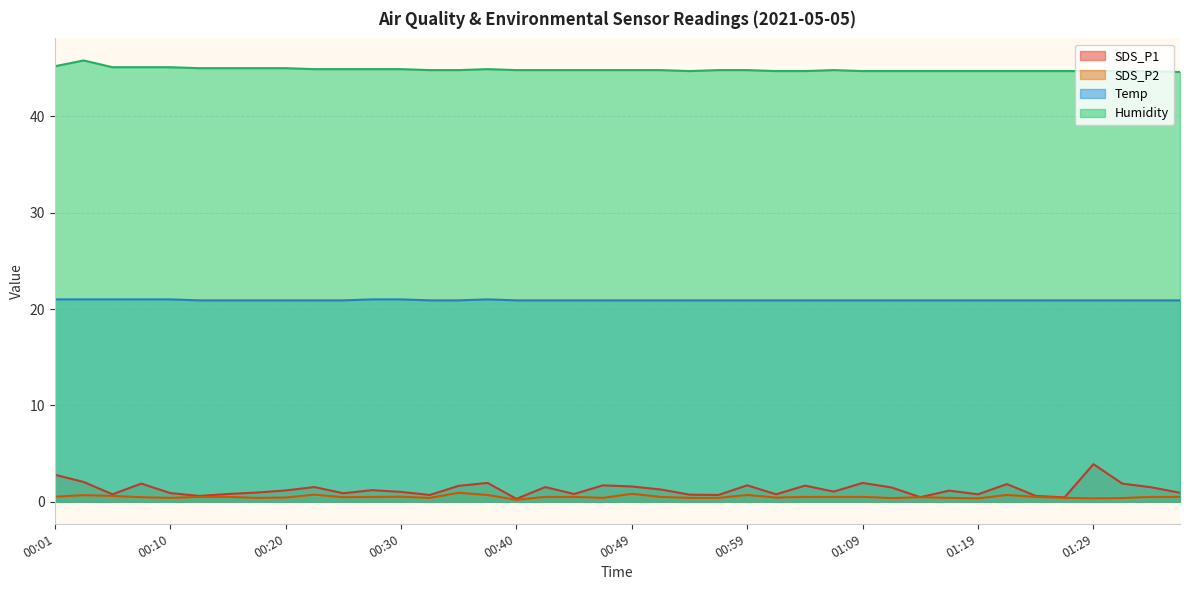

At 01:02, list the series in order from smallest to largest.

SDS_P2, SDS_P1, Temp, Humidity